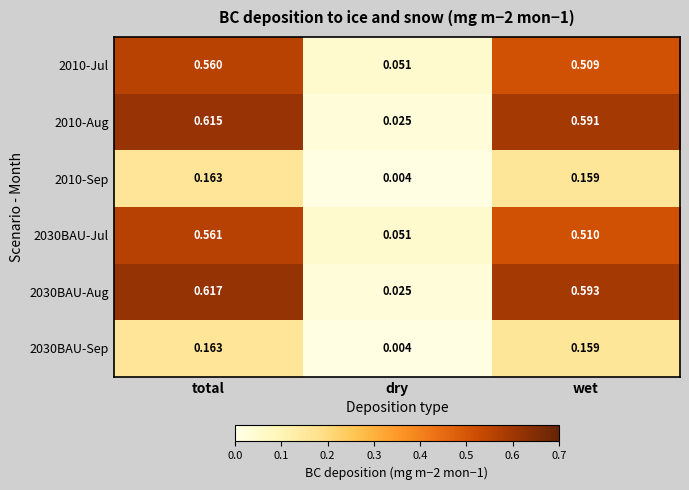

At which category is the sum across all series the highest?

total